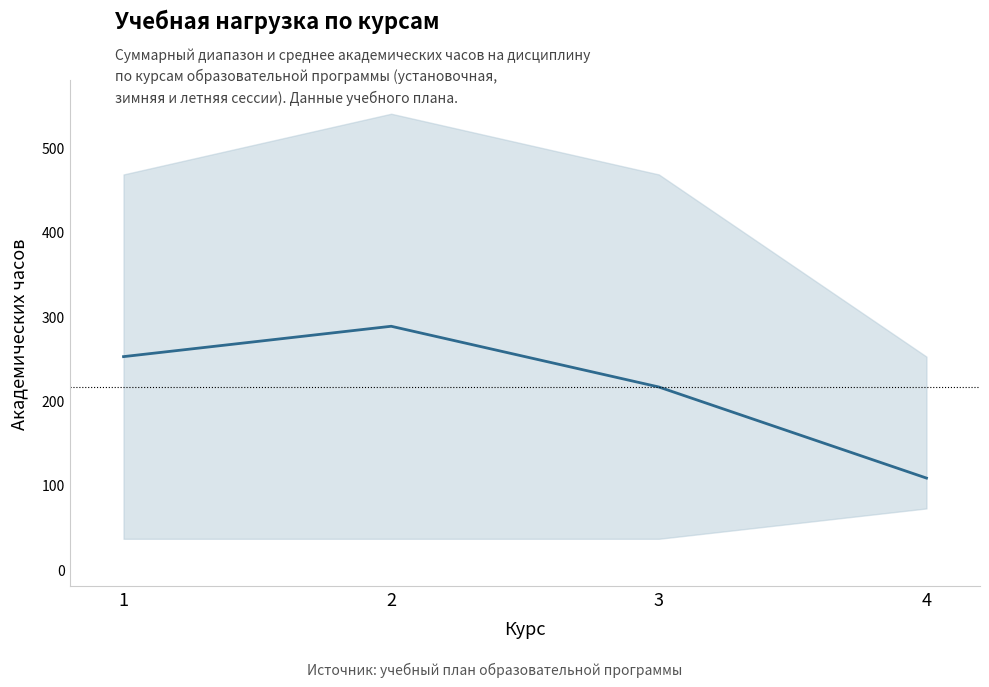

Rank the categories by value from highest to lowest.

2, 1, 3, 4